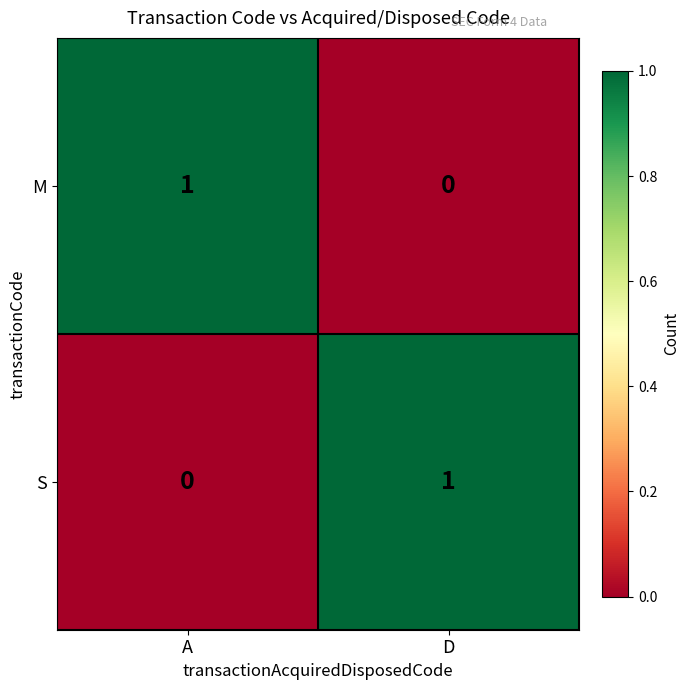

The S series shows 0 at A. True or false?

True